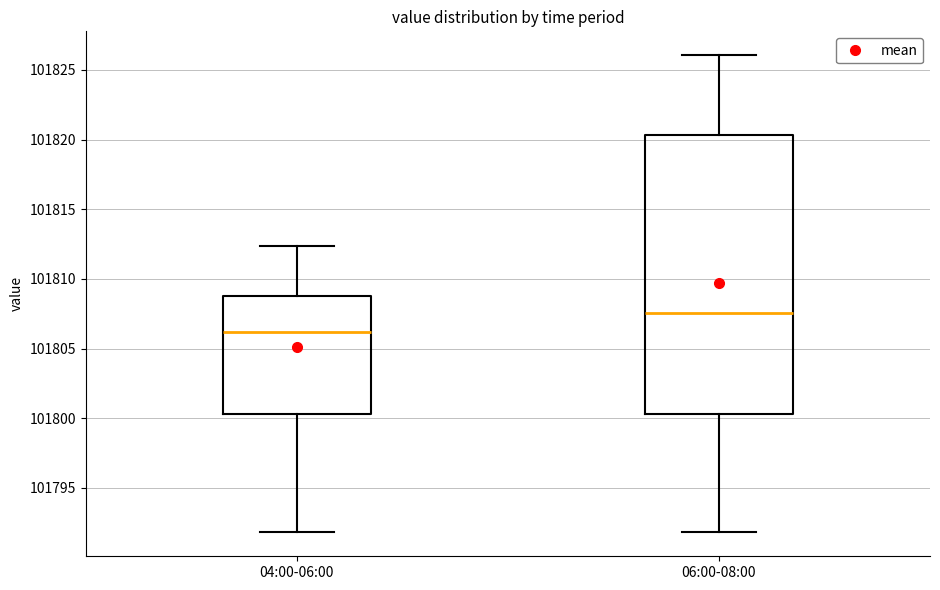

Comparing the boxes themselves (not the whiskers), which one is the tallest?

06:00-08:00